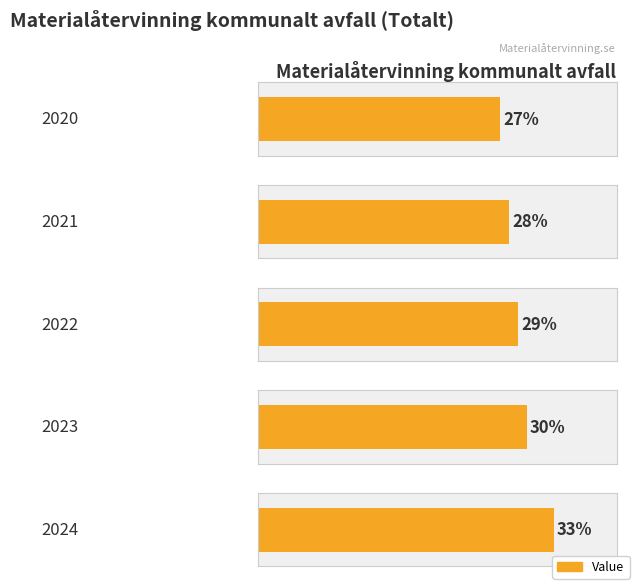

True or false: the data shows 28 at 2021.

True